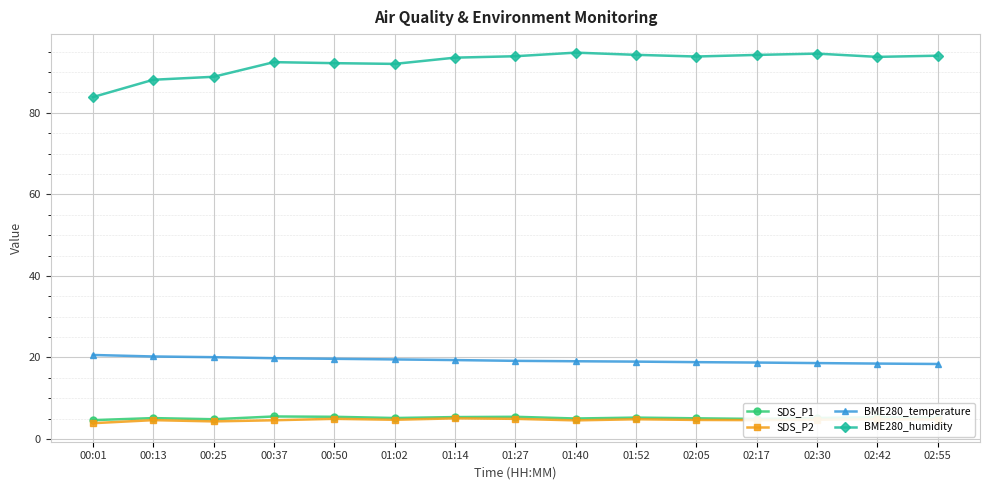

True or false: SDS_P1 has more than 2 interior local peaks.

True